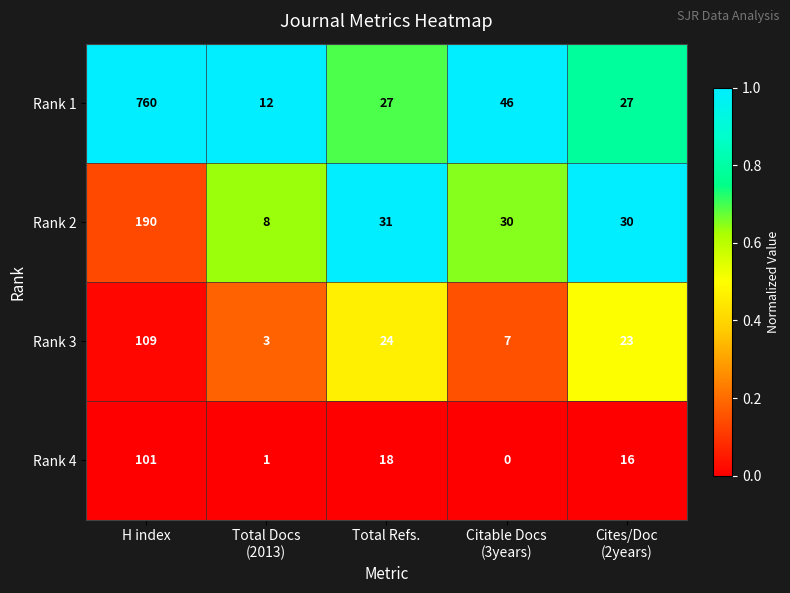

Which series has the largest range (max minus min)?

Rank 1